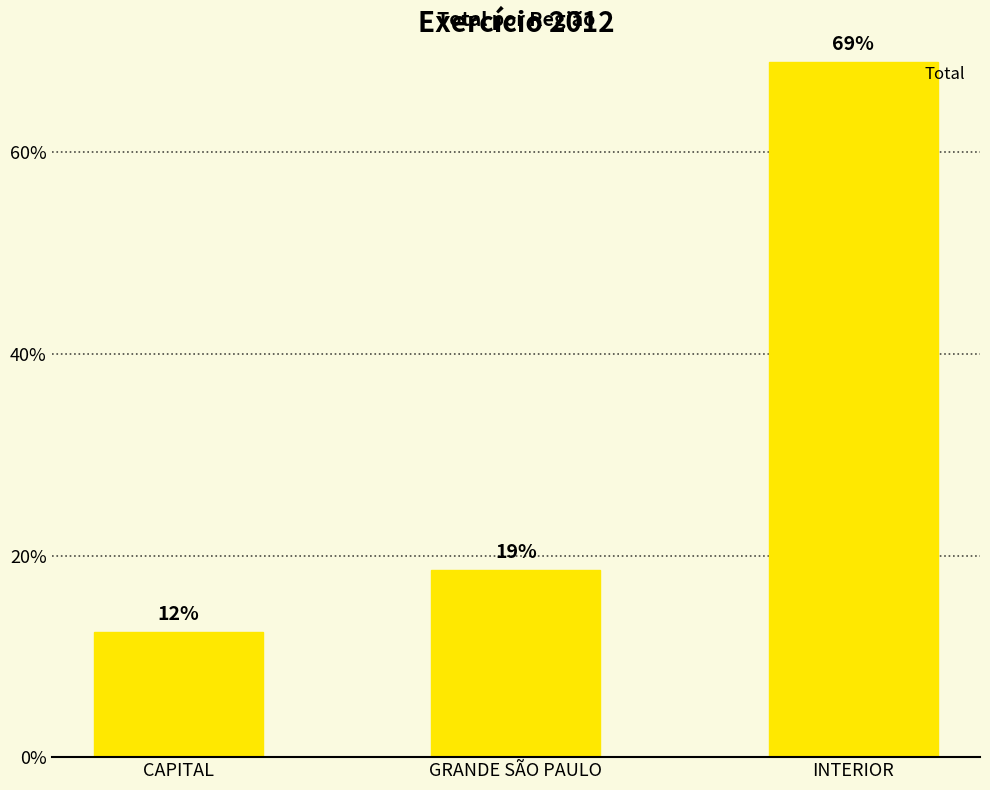

What is the maximum value shown in the chart?

69.0